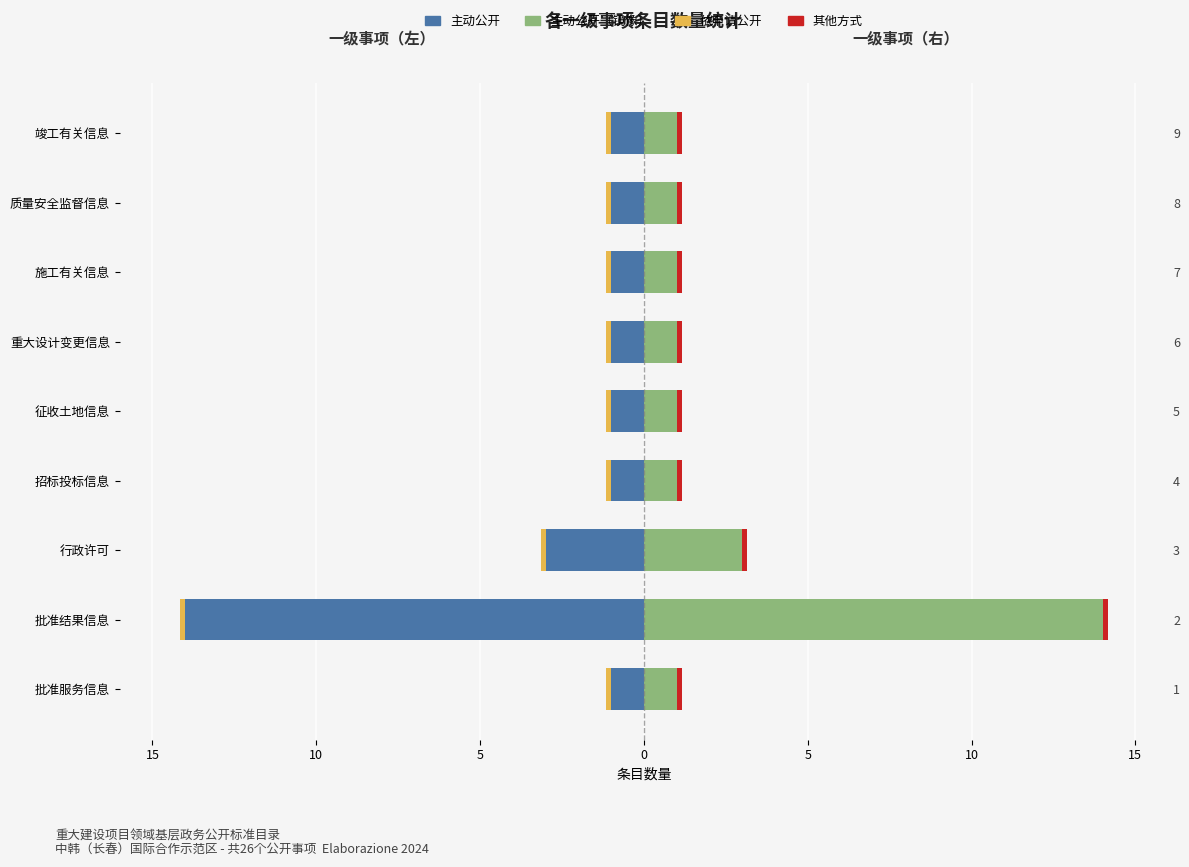

Which series has the largest range (max minus min)?

一级事项（左）